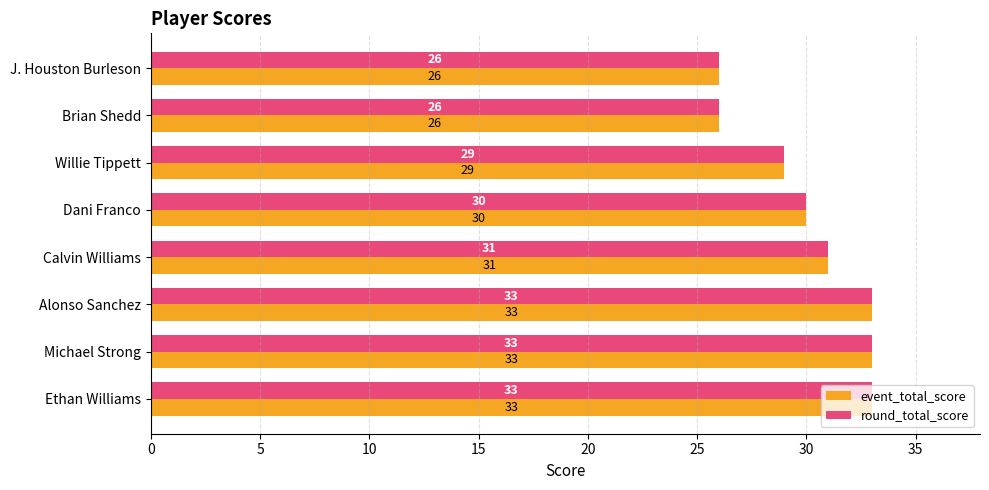

What is the sum of all event_total_score values?

241